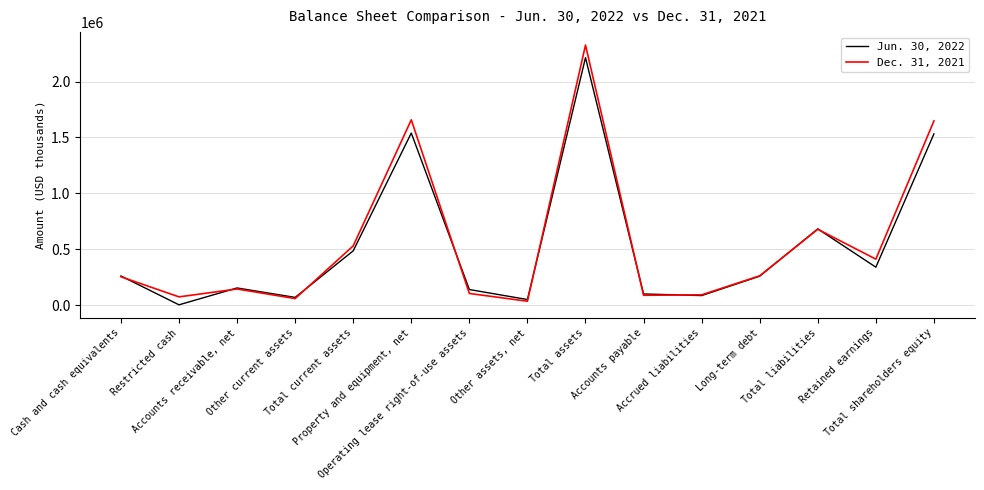

What position from the right is Long-term debt?

4